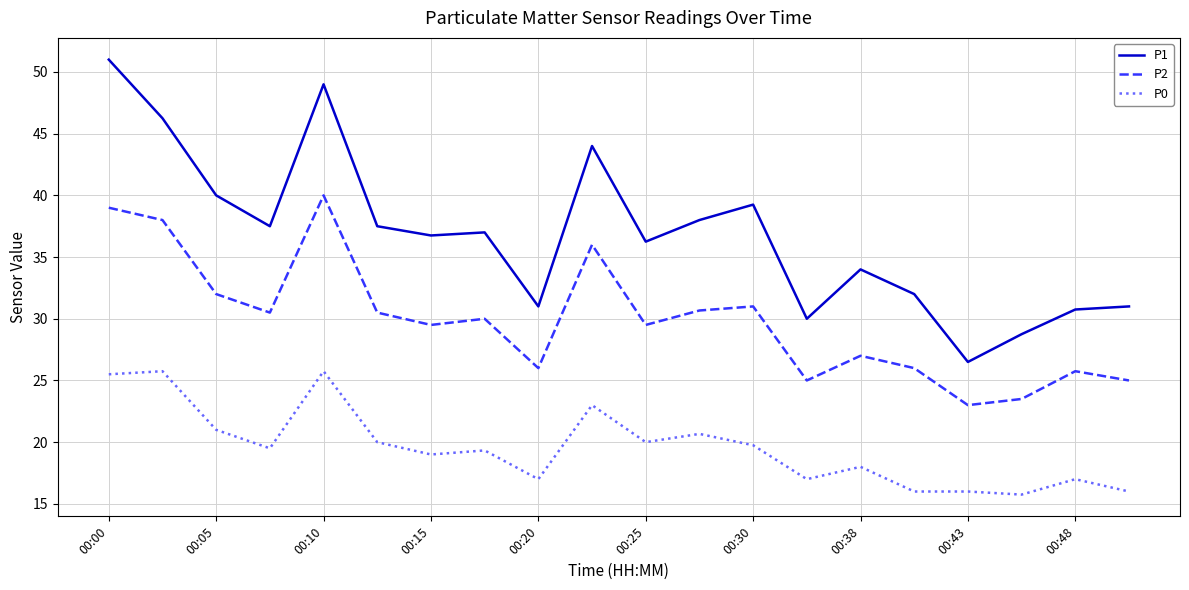

What is the sum of all P2 values?

597.9